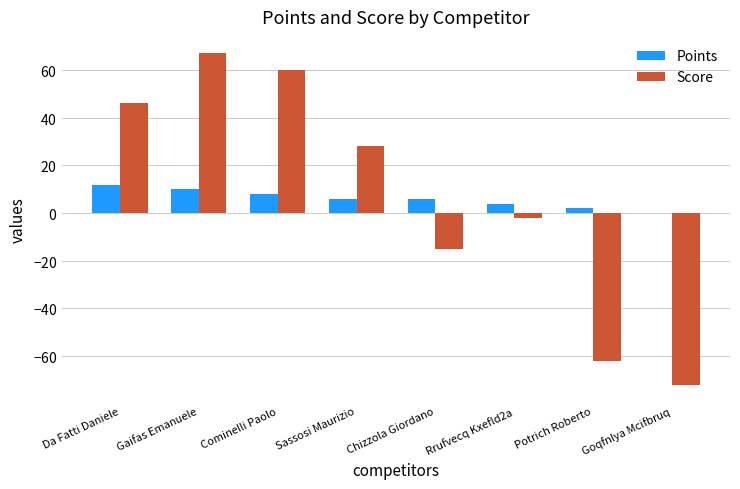

Are the bars horizontal?

No